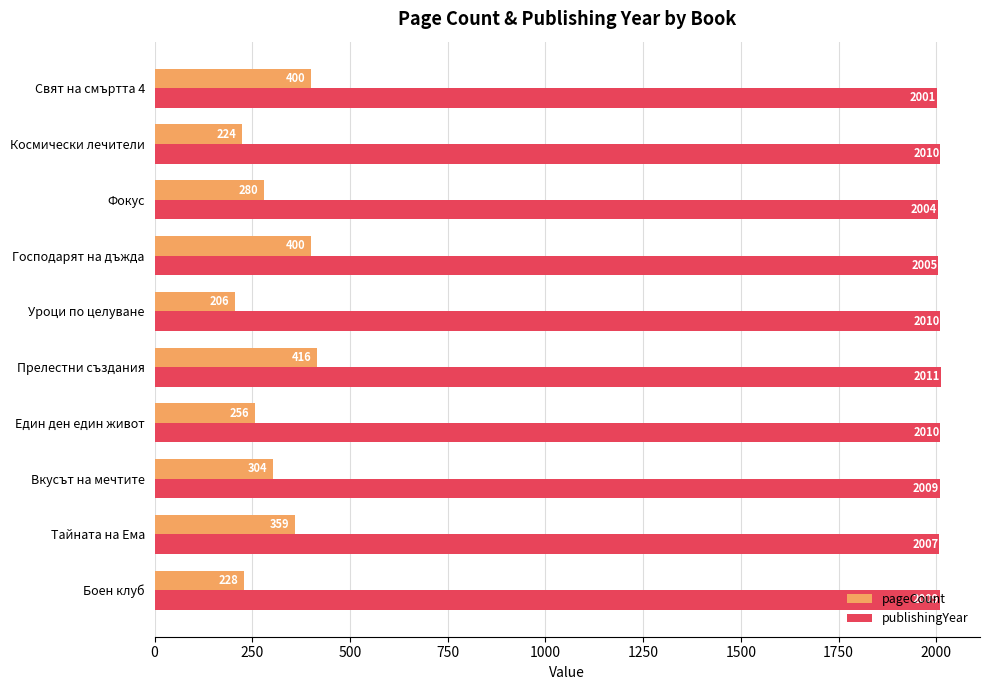

Rank the series by their average value, from lowest to highest.

pageCount, publishingYear